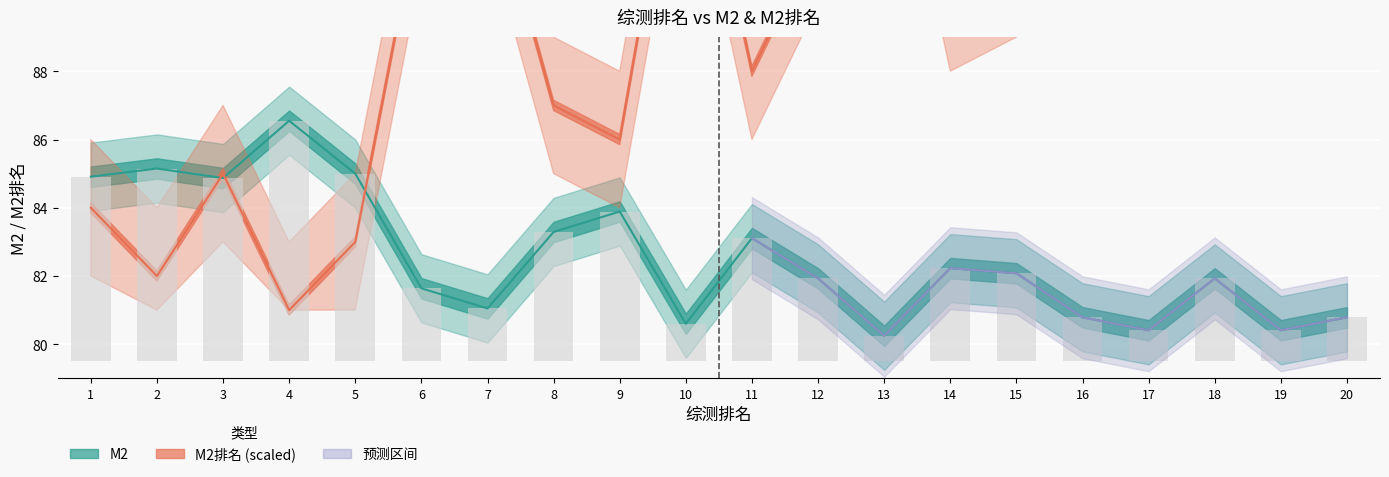

Reading left to right, extract all data points from this chart.

M2: 1=84.9	2=85.2	3=84.9	4=86.5	5=85.0	6=81.6	7=81.0	8=83.3	9=83.9	10=80.6	11=83.1	12=81.9	13=80.2	14=82.2	15=82.1	16=80.8	17=80.4	18=81.9	19=80.4	20=80.8
M2排名: 1=84.0	2=82.0	3=85.0	4=81.0	5=83.0	6=93.0	7=94.0	8=87.0	9=86.0	10=97.0	11=88.0	12=92.0	13=99.0	14=90.0	15=91.0	16=96.0	17=98.0	18=92.0	19=98.0	20=96.0